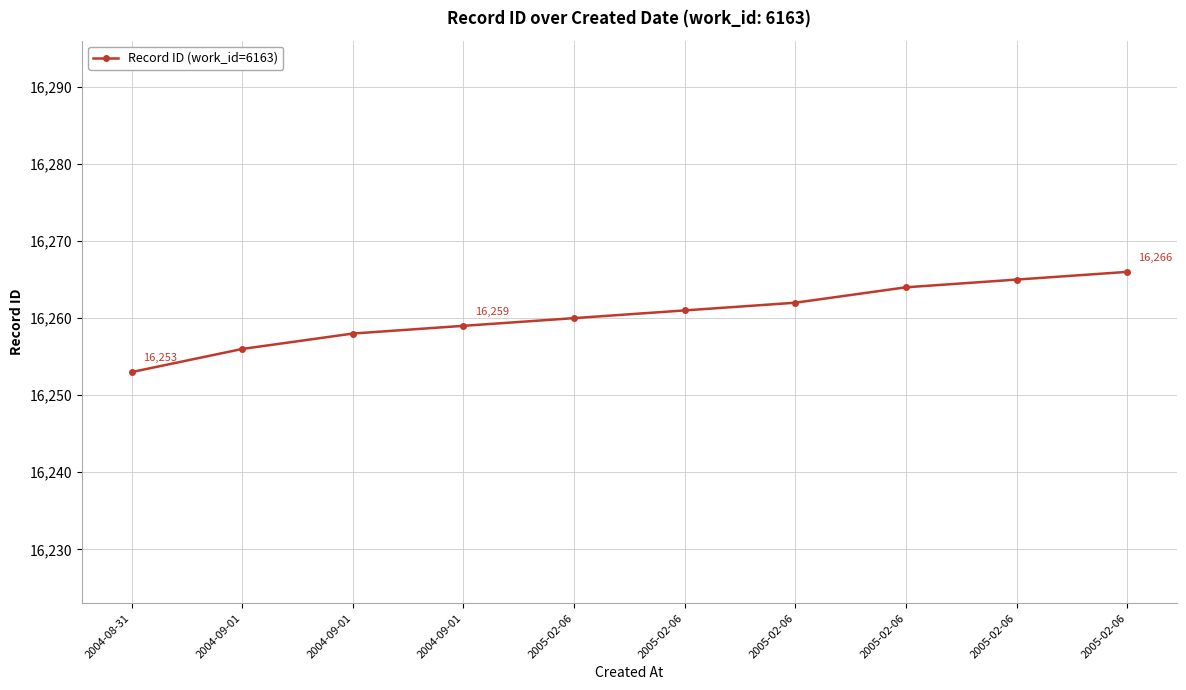

How many lines are shown in the chart?

1